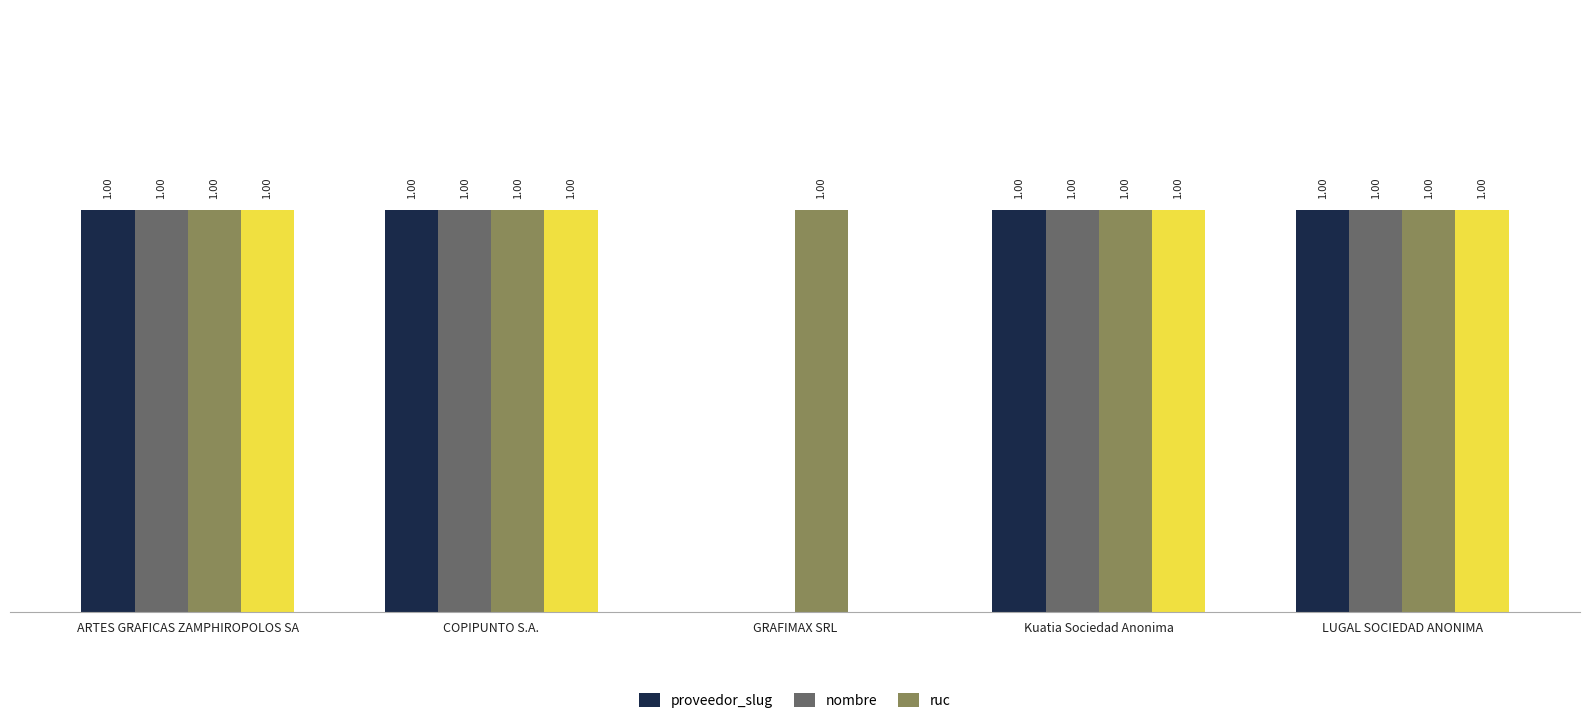

Is the value of proveedor_slug at LUGAL SOCIEDAD ANONIMA greater than the value of nombre at GRAFIMAX SRL?

Yes